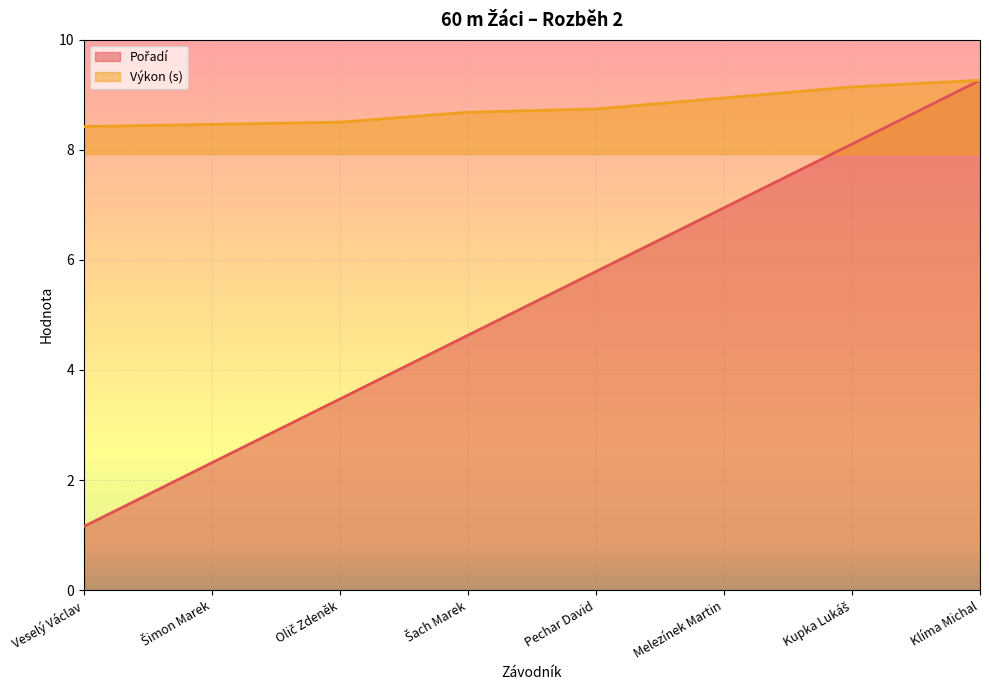

Reading left to right, transcribe all the data shown in this chart.

Pořadí: Veselý Václav=1.2	Šimon Marek=2.3	Olič Zdeněk=3.5	Šach Marek=4.6	Pechar David=5.8	Melezínek Martin=6.9	Kupka Lukáš=8.1	Klíma Michal=9.3
Výkon: Veselý Václav=8.4	Šimon Marek=8.5	Olič Zdeněk=8.5	Šach Marek=8.7	Pechar David=8.7	Melezínek Martin=8.9	Kupka Lukáš=9.1	Klíma Michal=9.3